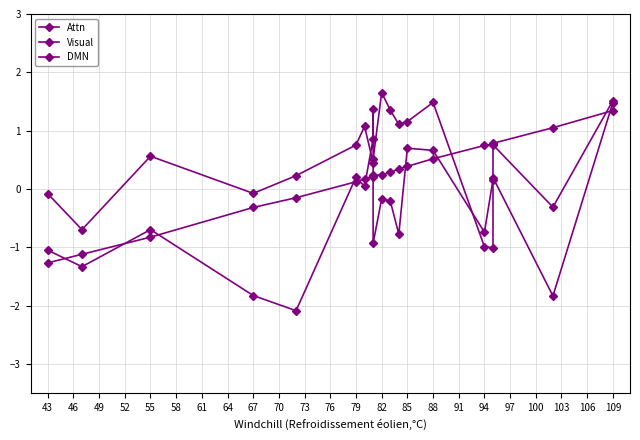

Where do Attn and Visual first cross each other?

43 and 46